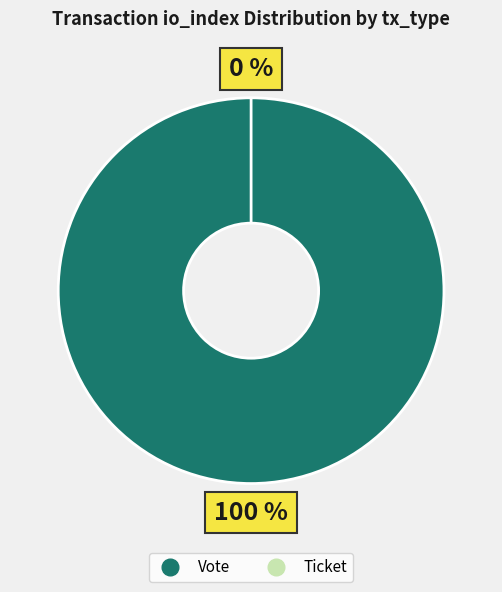

To the nearest percent, what percentage of the pie is Vote (io_index=1)?

100%